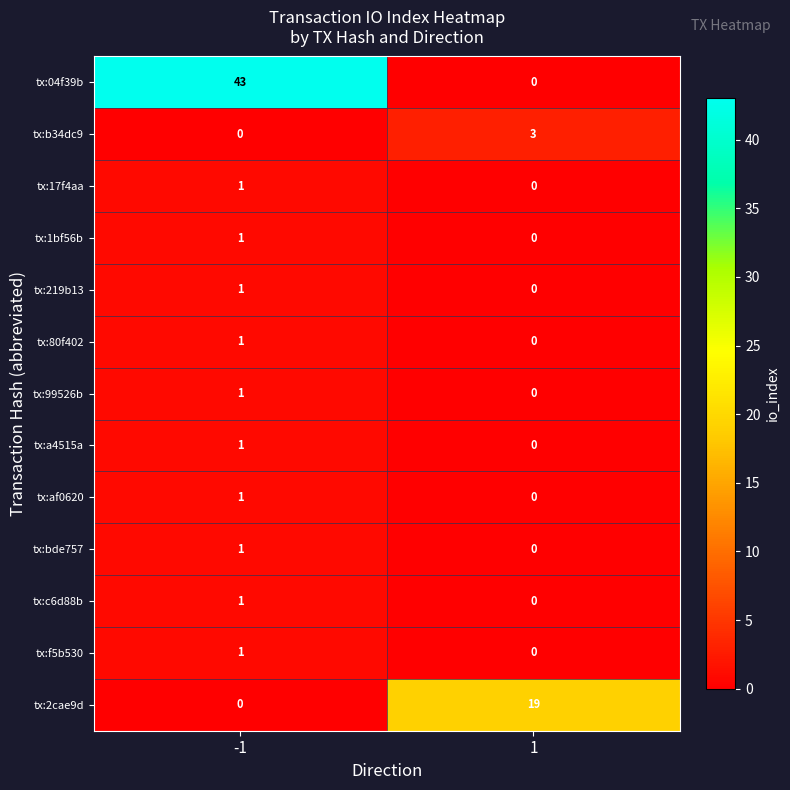

Reading left to right, what are all the values shown in this chart?

tx:04f39b: -1=43	1=0
tx:b34dc9: -1=0	1=3
tx:17f4aa: -1=1	1=0
tx:1bf56b: -1=1	1=0
tx:219b13: -1=1	1=0
tx:80f402: -1=1	1=0
tx:99526b: -1=1	1=0
tx:a4515a: -1=1	1=0
tx:af0620: -1=1	1=0
tx:bde757: -1=1	1=0
tx:c6d88b: -1=1	1=0
tx:f5b530: -1=1	1=0
tx:2cae9d: -1=0	1=19